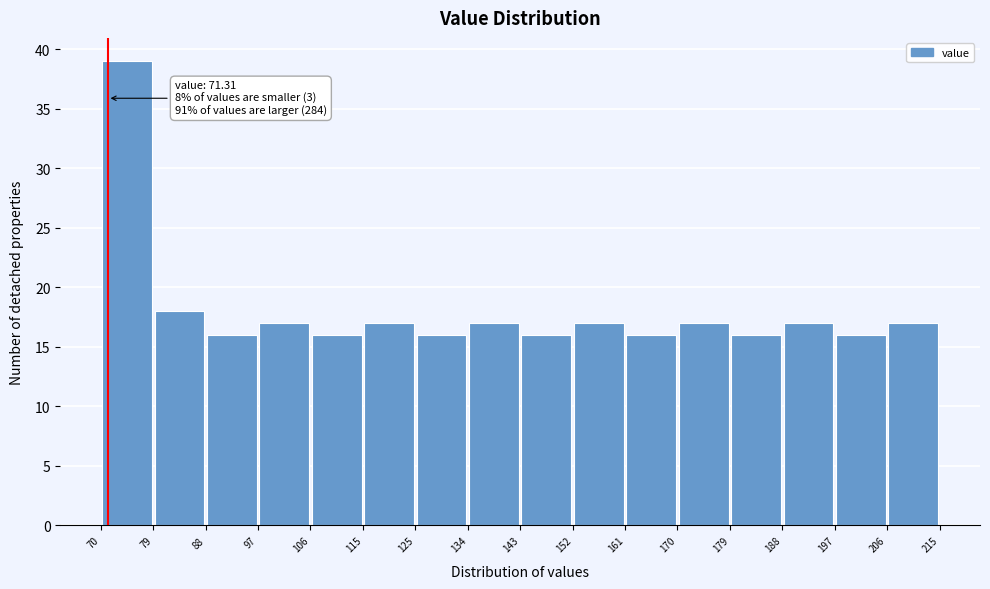

Which range on the x-axis has the tallest bar?

70 to 79